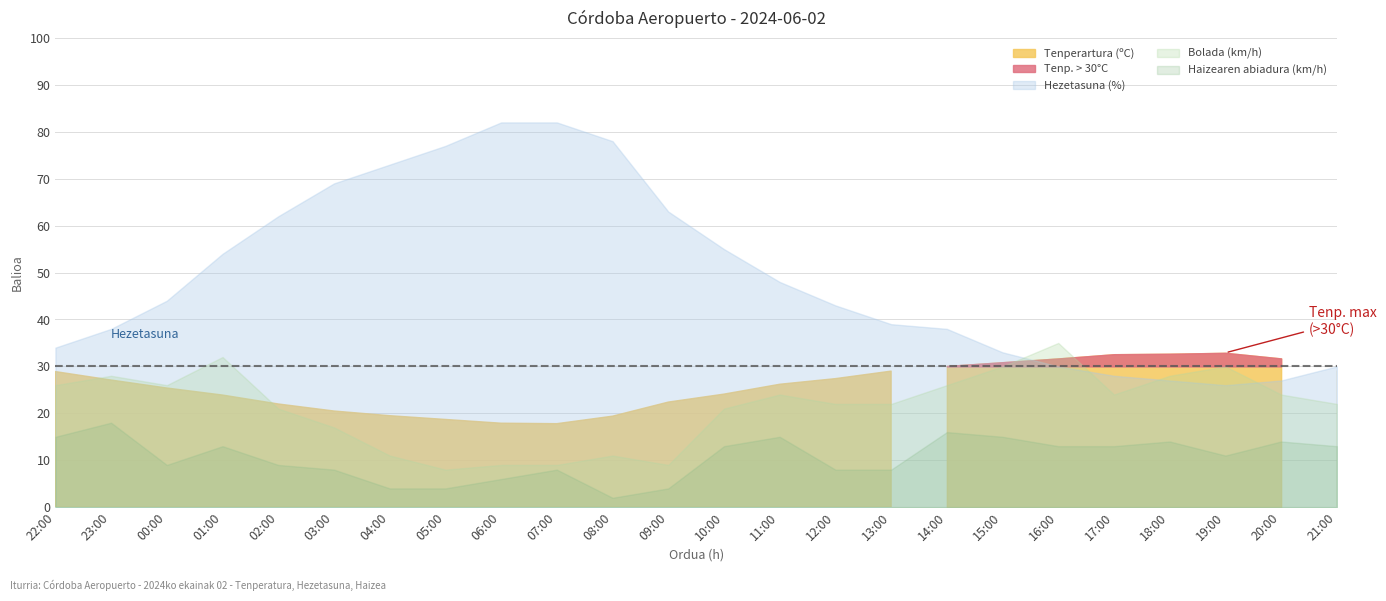

Between 23:00 and 21:00, which series saw the biggest shift?

Hezetasuna (%)